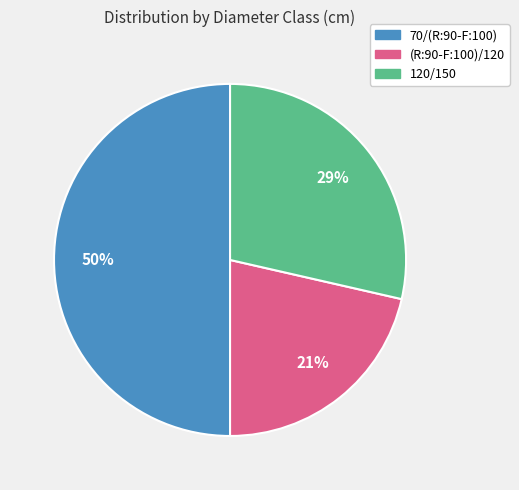

Which slice is the smallest?

(R:90-F:100)/120